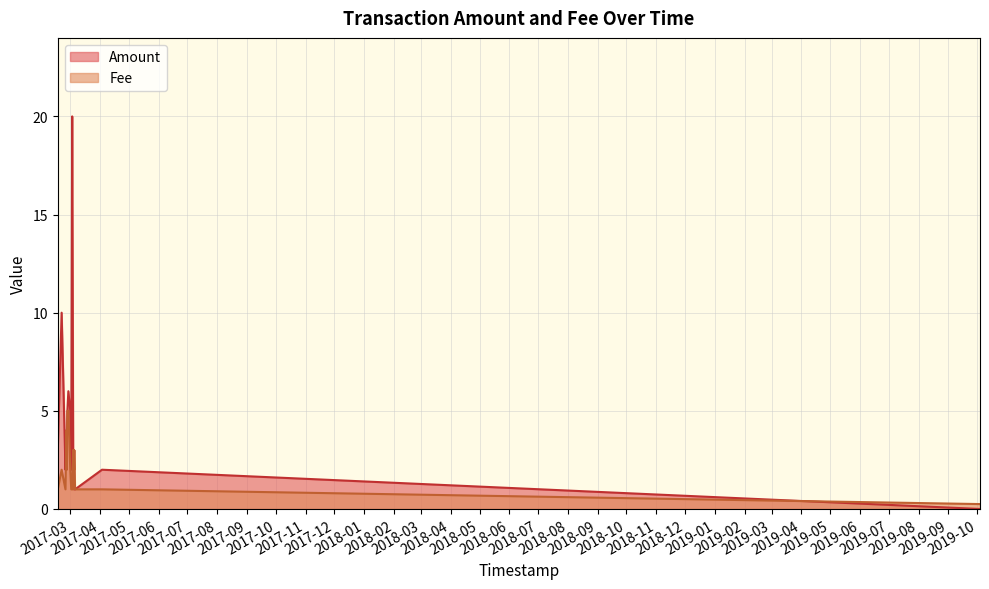

The value of Amount at 2017-03-06 is 1.0. True or false?

True